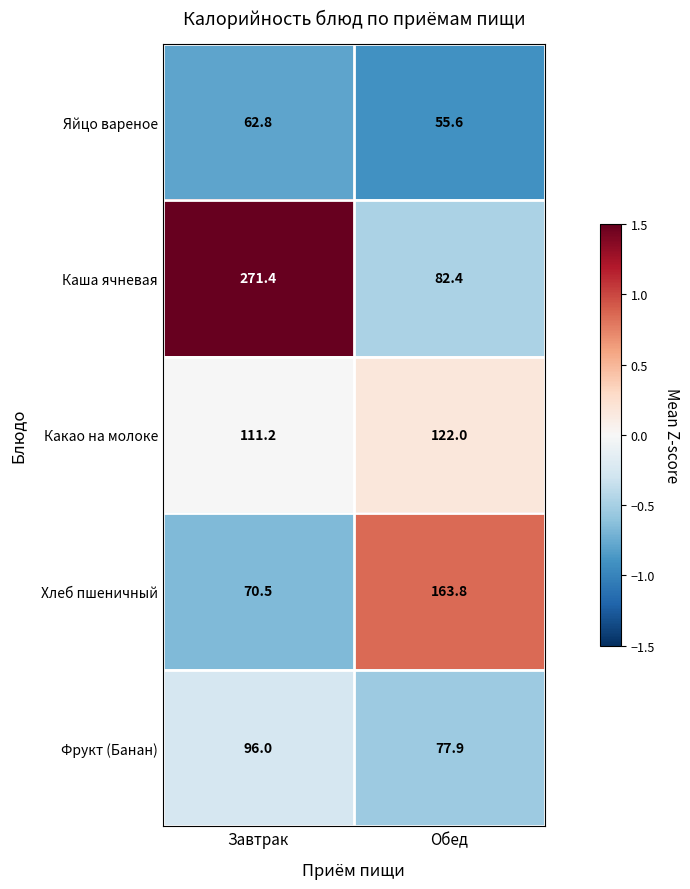

Rank the series at Обед from lowest to highest value.

Яйцо вареное, Фрукт (Банан), Каша ячневая, Какао на молоке, Хлеб пшеничный